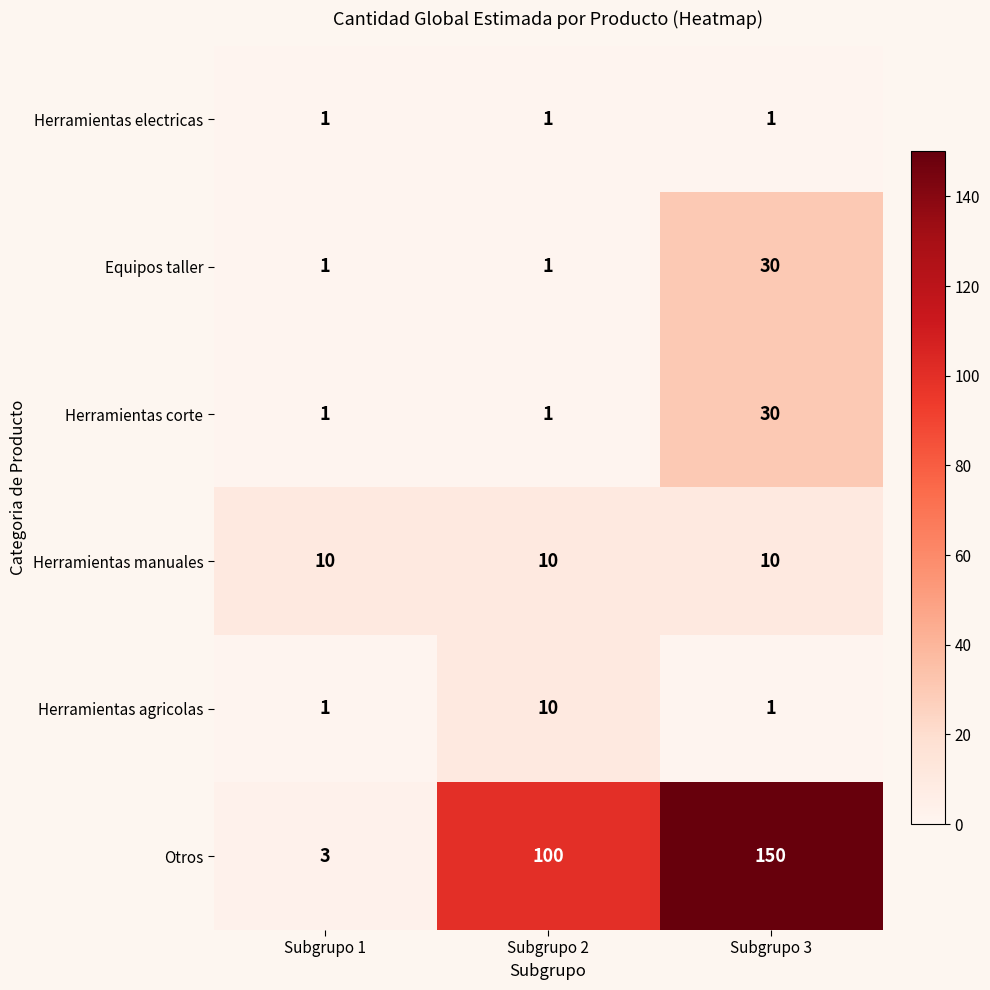

Is it true that Herramientas agricolas equals 1 at Subgrupo 1?

True